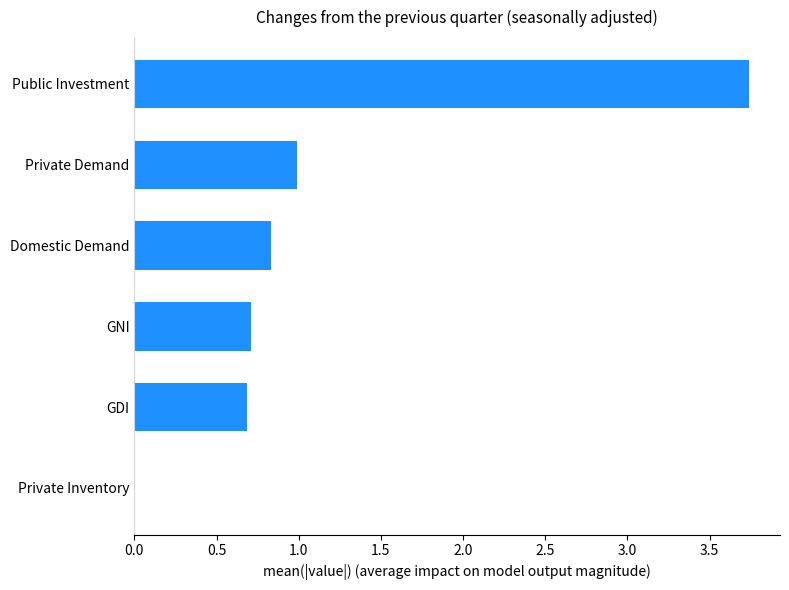

Where is the data nearest to the value 1?

Private Demand